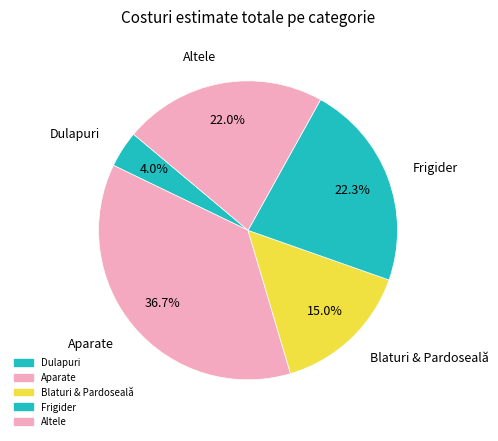

How many slices are in this pie chart?

5